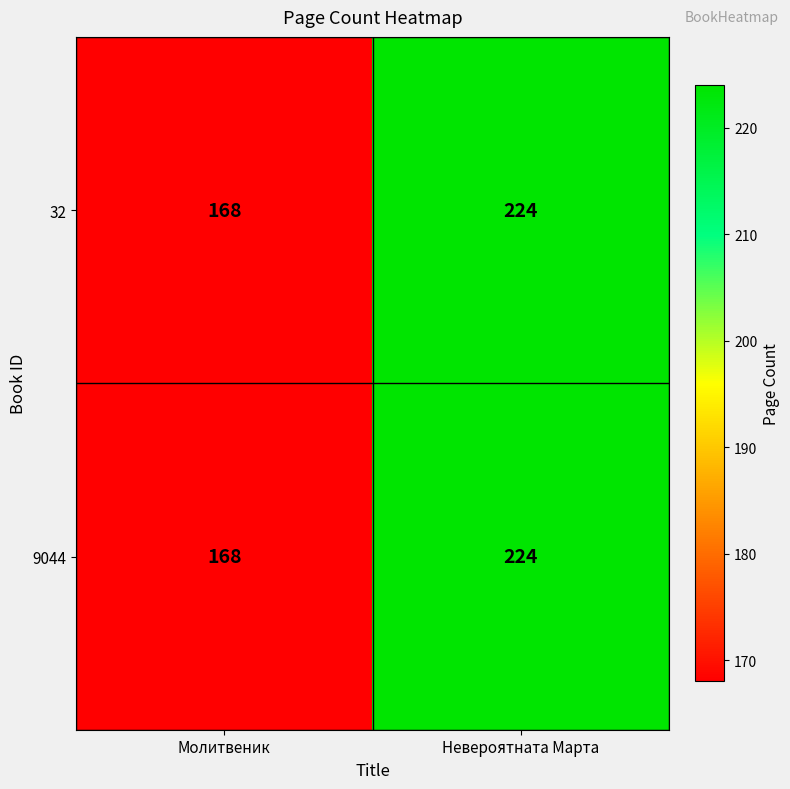

What is the average value of the 9044 series?

196